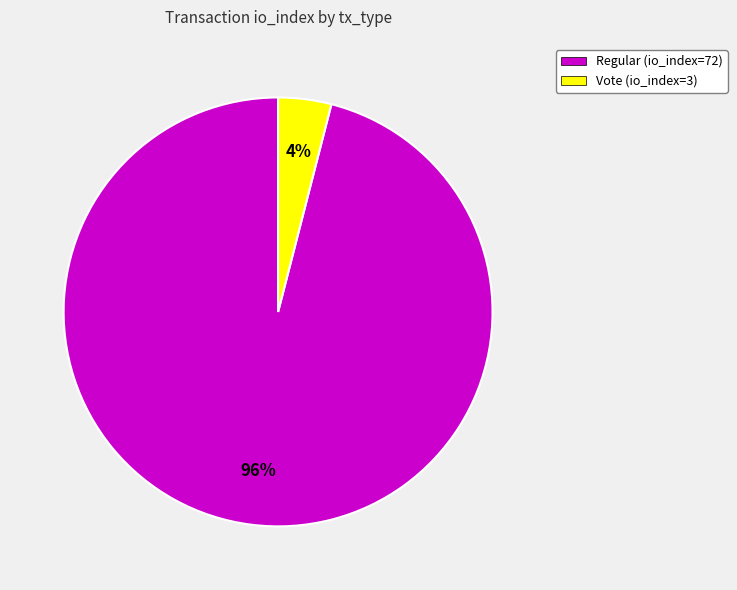

To the nearest percent, what percentage of the pie is Vote (io_index=3)?

4%